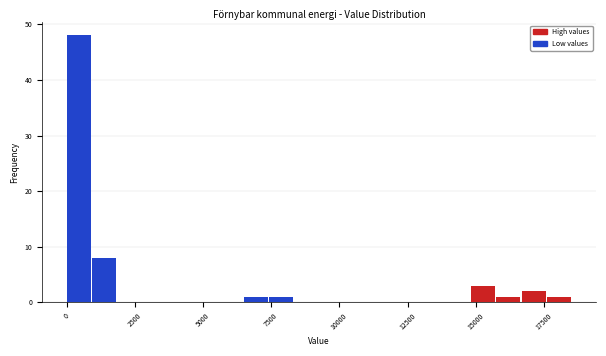

Read against the x-axis, roughly where is the centre of the tallest bar?

500